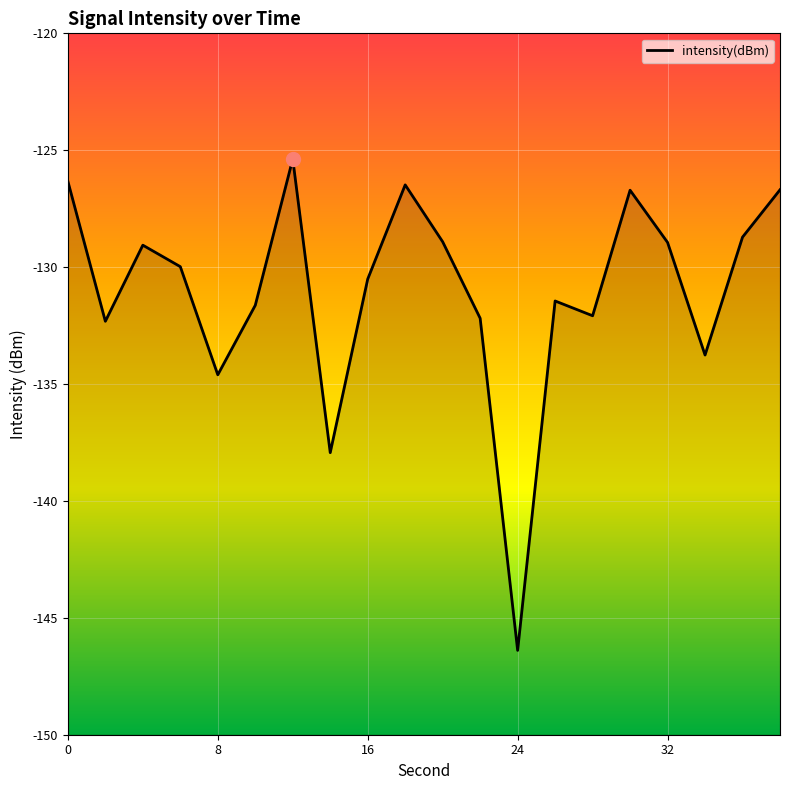

True or false: the data shows -39.9 at 8.

False